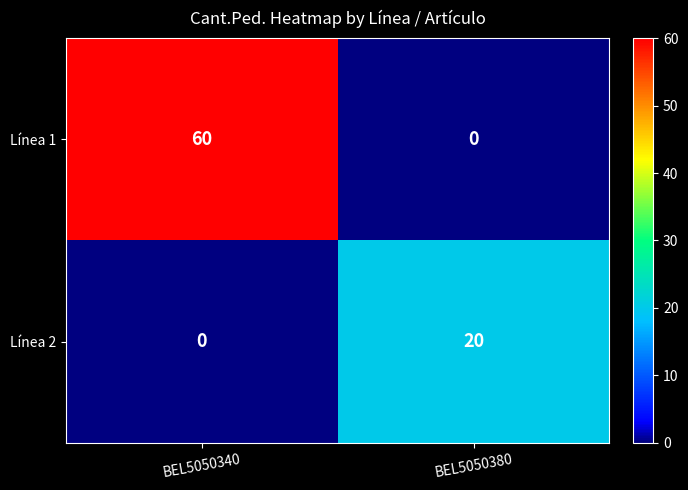

What is the sum of the Línea 1 values at BEL5050340 and BEL5050380?

60